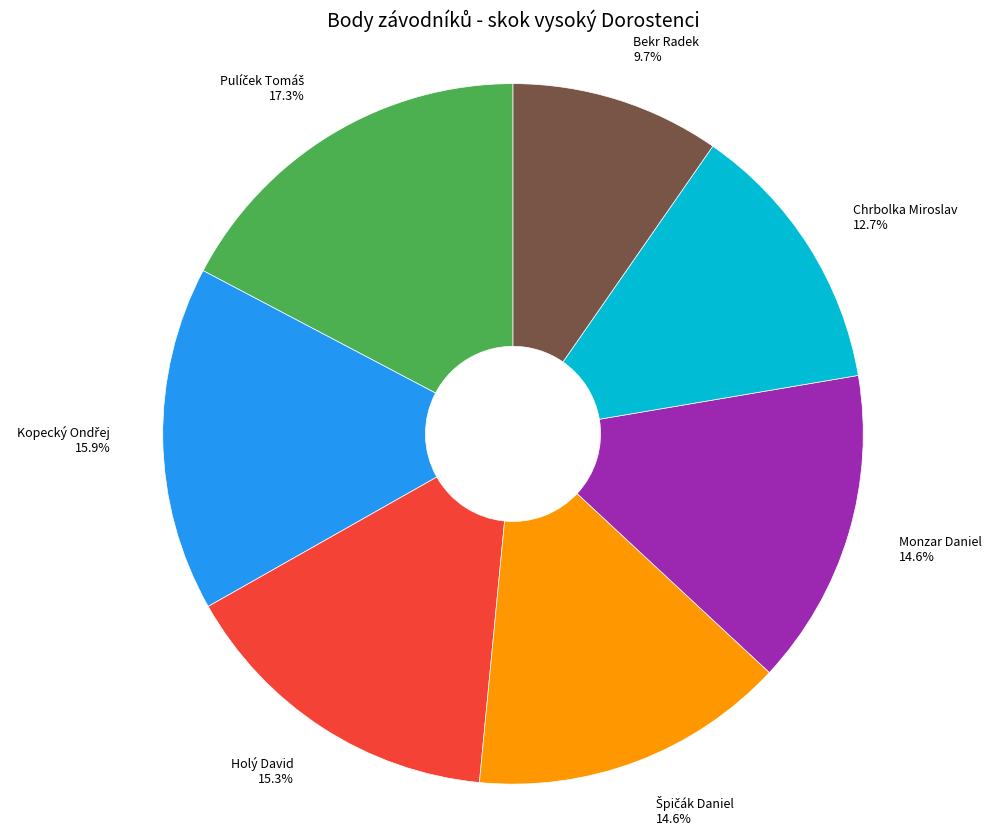

Which slice is the smallest?

Bekr Radek